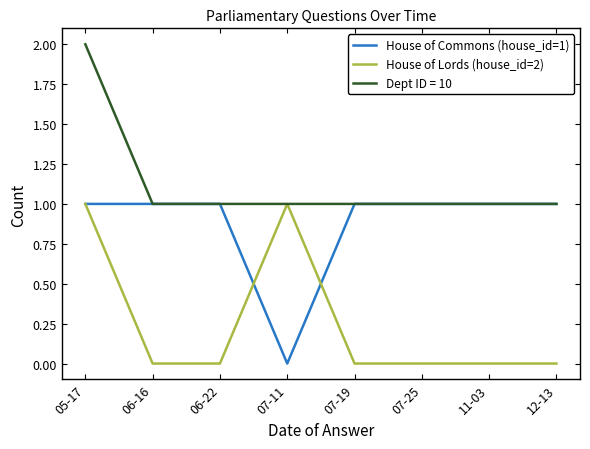

Is the value of House of Commons (house_id=1) at 07-25 greater than the value of House of Lords (house_id=2) at 06-22?

Yes